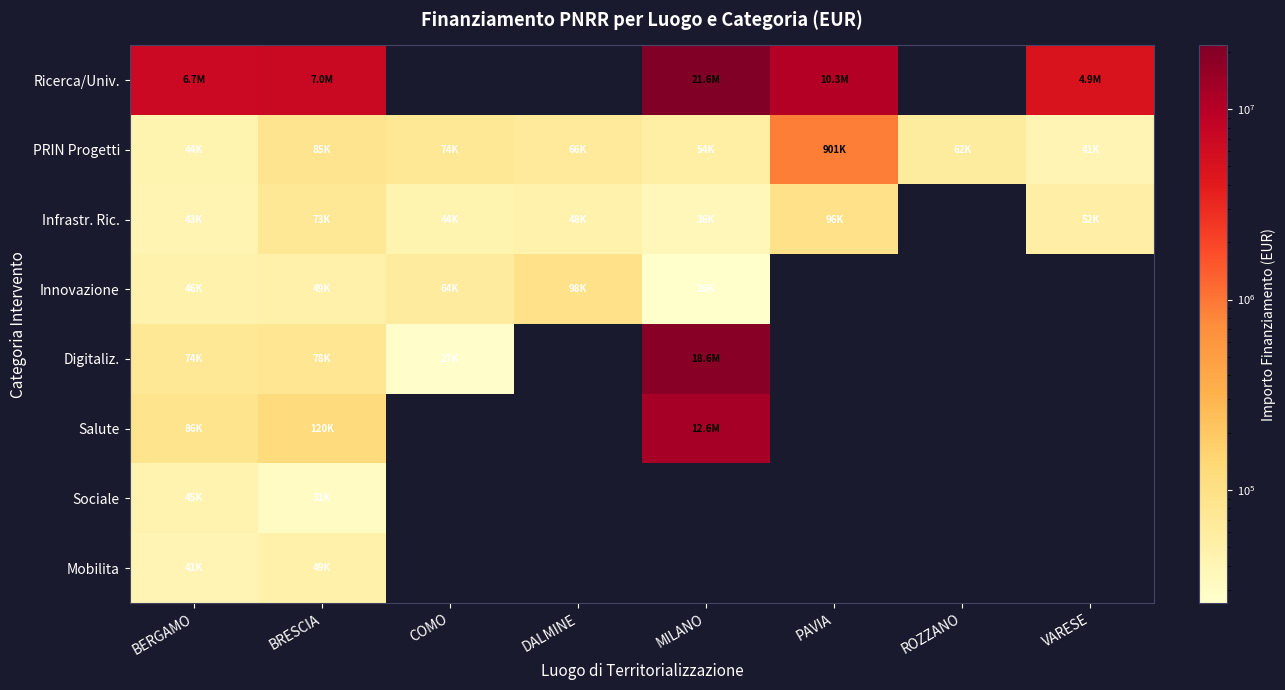

How many series are shown in this chart?

8